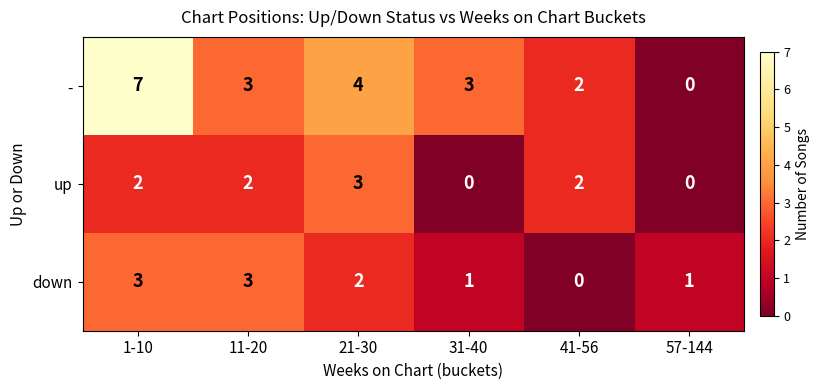

How many categories are shown in the chart?

6